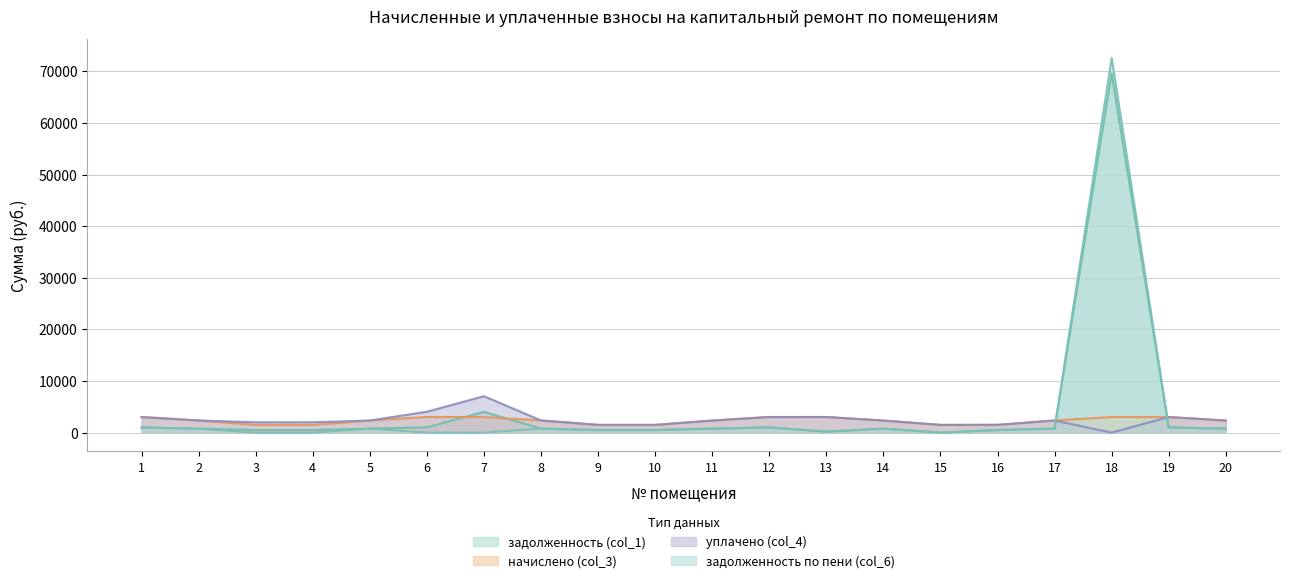

Which label corresponds to the smallest value in the chart?

18